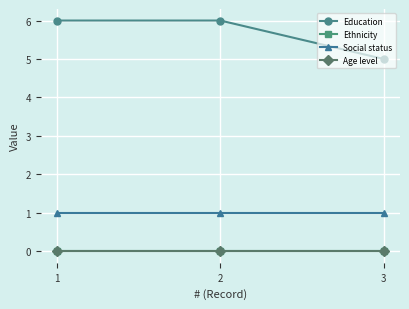

Does the chart have visible grid lines?

Yes